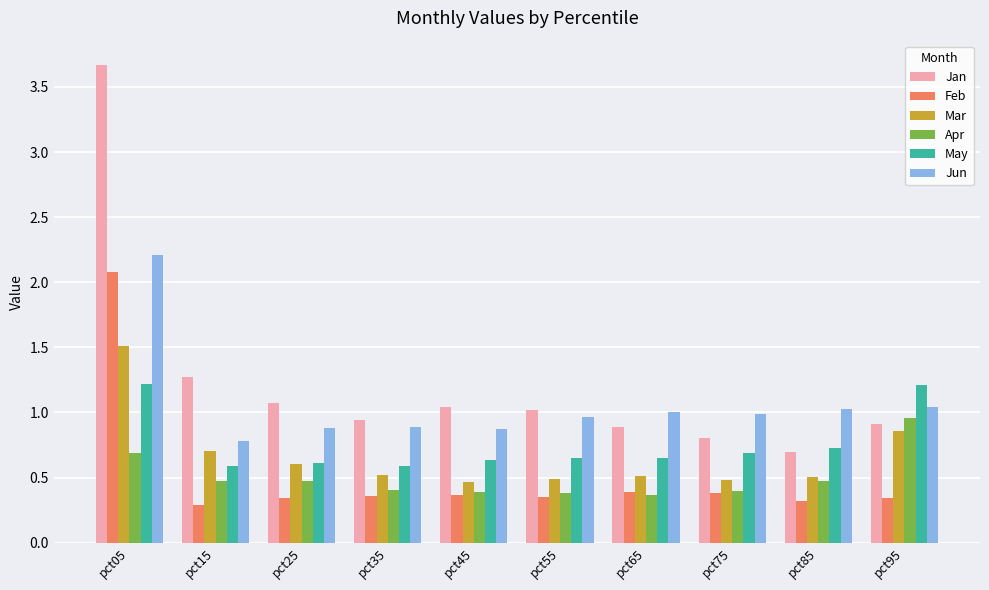

What is the average value of the Feb series?

0.5